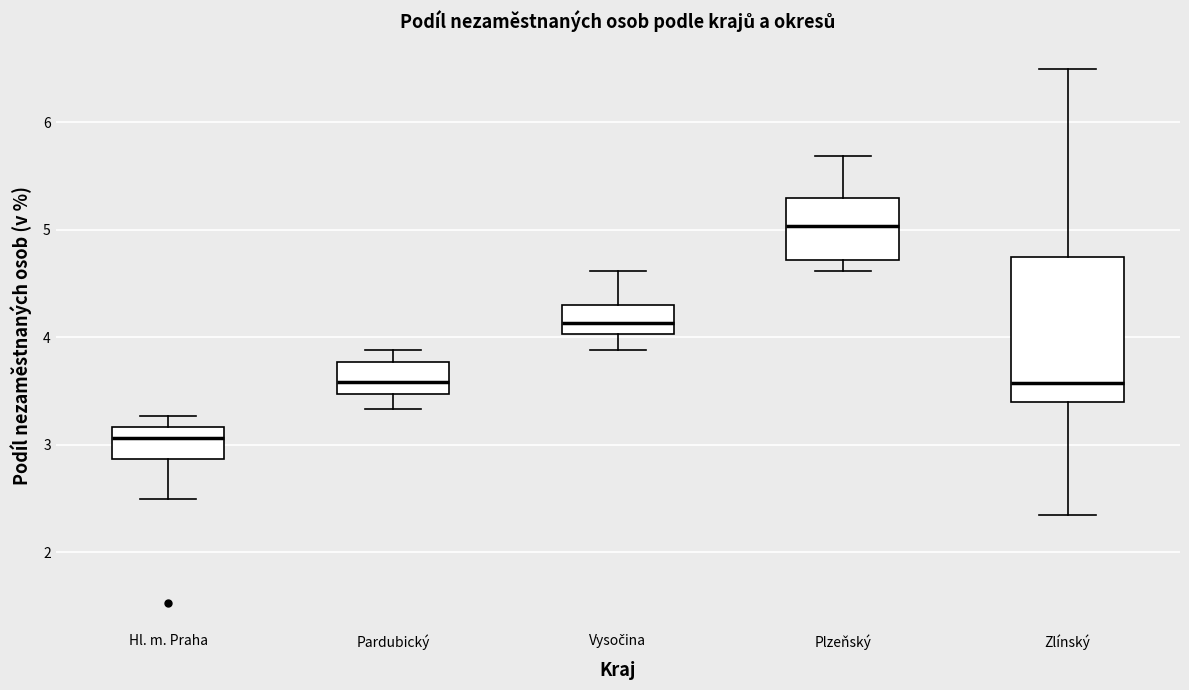

Reading left to right, read every box against the y-axis: the position of its median line, the range the box covers, and the ends of its whiskers. The values are not printed on the chart, so give them approximately, as read against the axis.

Hl. m. Praha: median 3.1, box 2.9 to 3.2, whiskers 2.5 to 3.3
Pardubický: median 3.6, box 3.5 to 3.8, whiskers 3.3 to 3.9
Vysočina: median 4.1, box 4.0 to 4.3, whiskers 3.9 to 4.6
Plzeňský: median 5.0, box 4.7 to 5.3, whiskers 4.6 to 5.7
Zlínský: median 3.6, box 3.4 to 4.7, whiskers 2.3 to 6.5